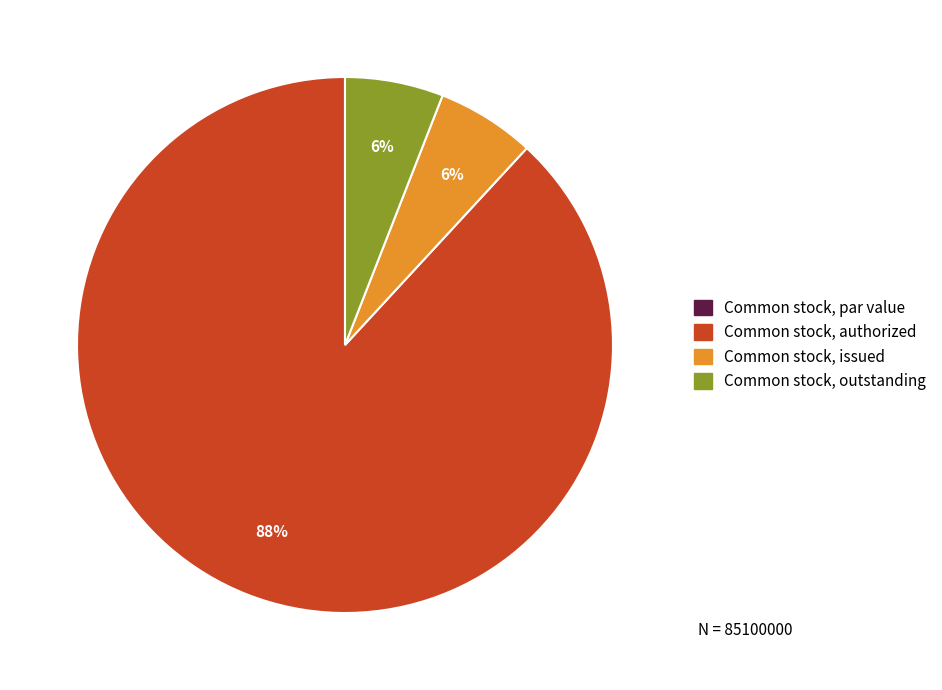

Does Common stock, authorized account for over 50% of the chart?

Yes